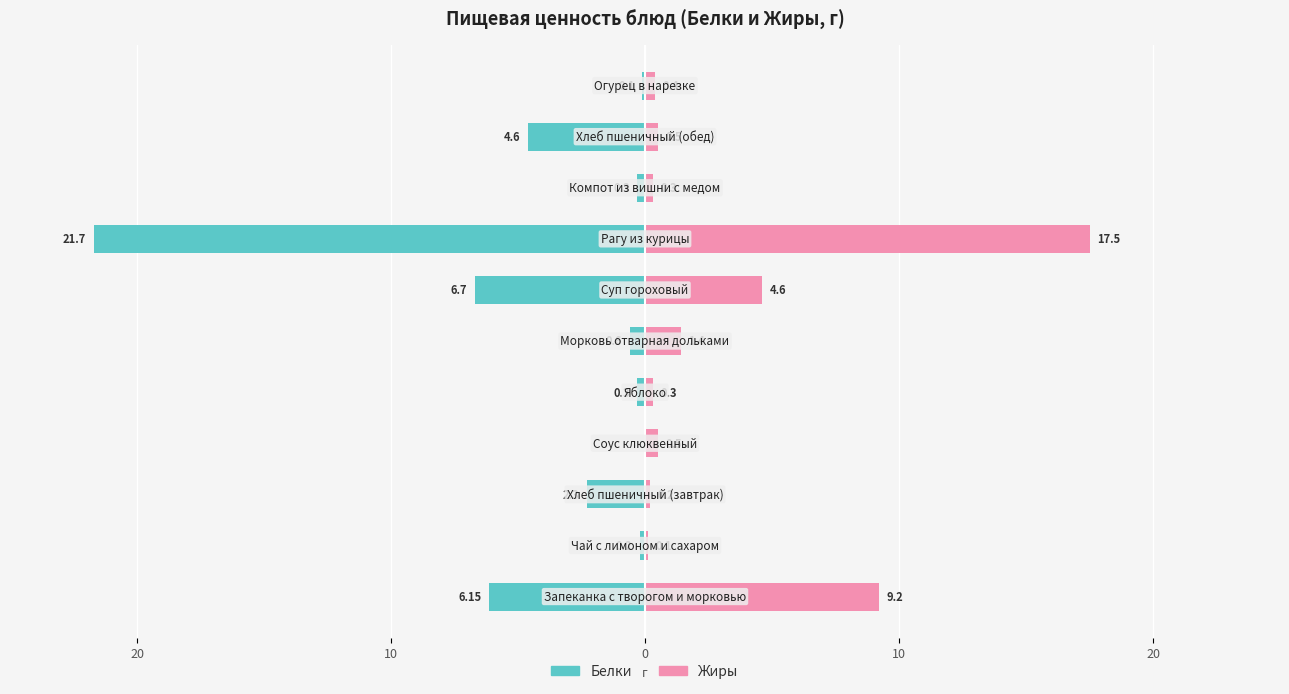

How many data points does each series have?

11